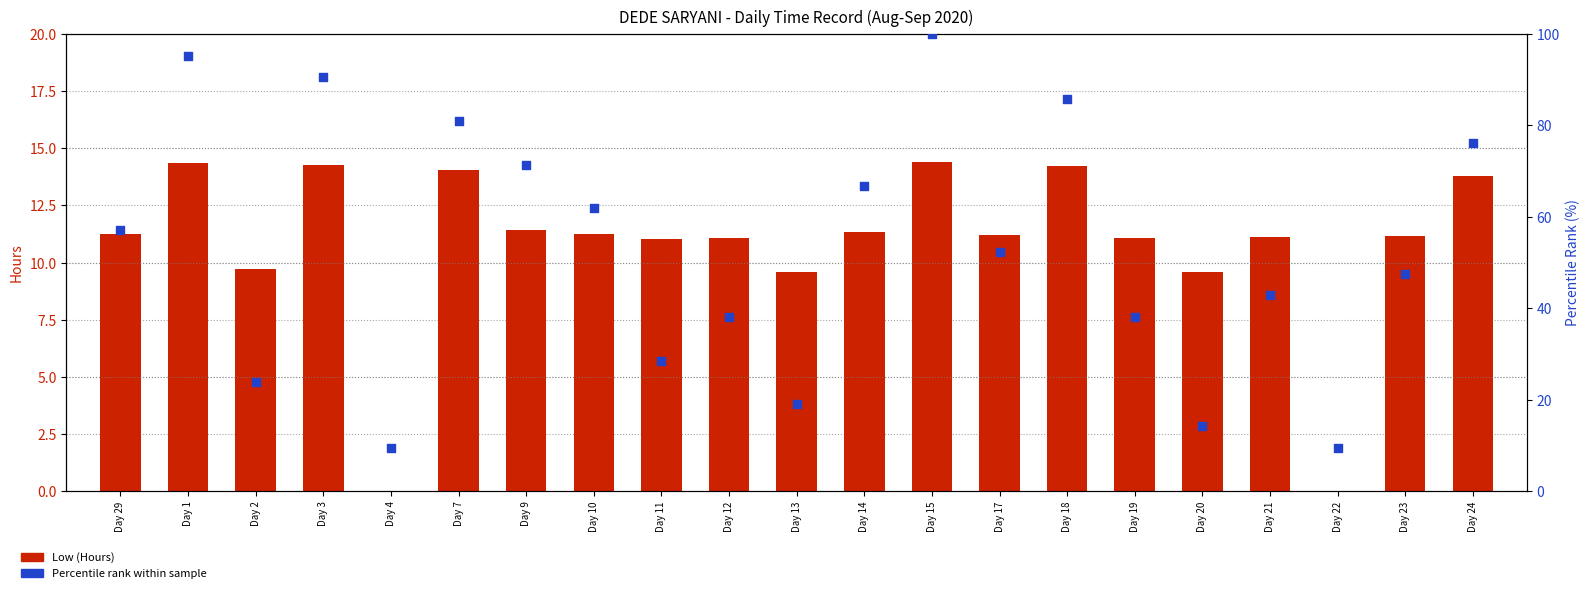

At how many categories does at least one series exceed 61?

9